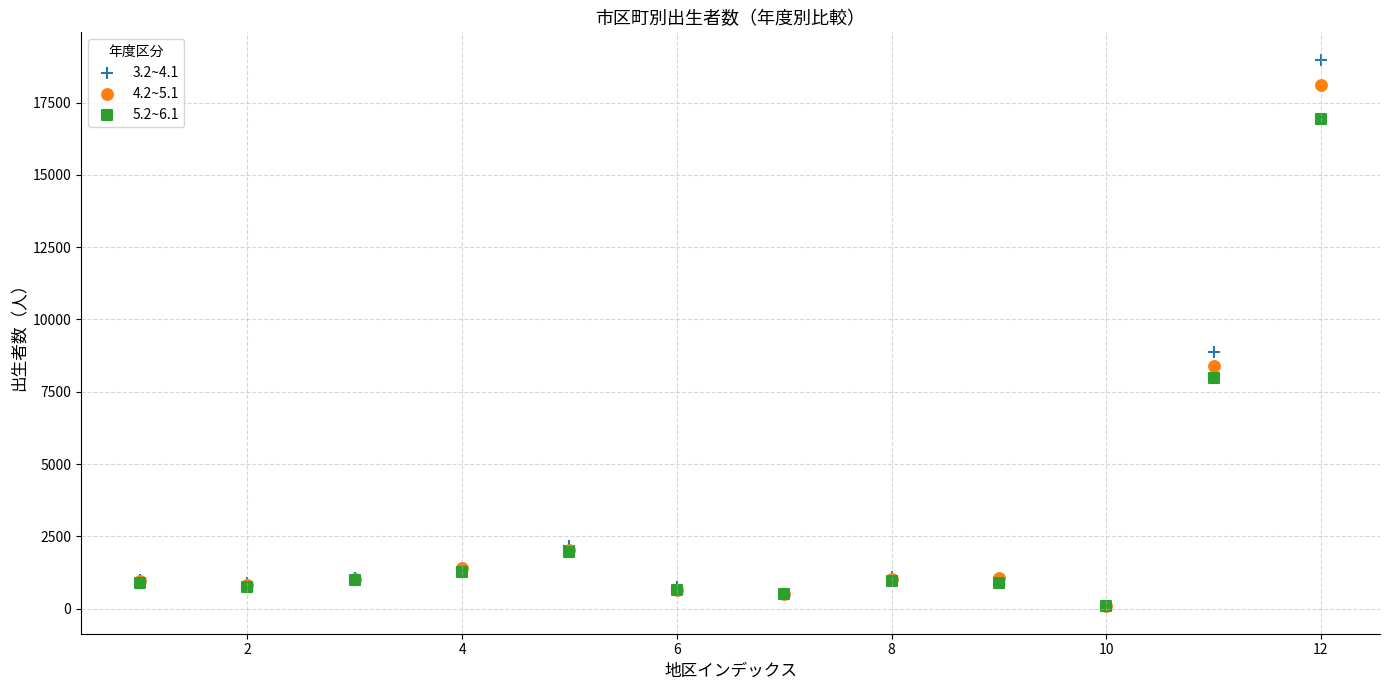

Across all series, what Y value is closest to 9532?

8875